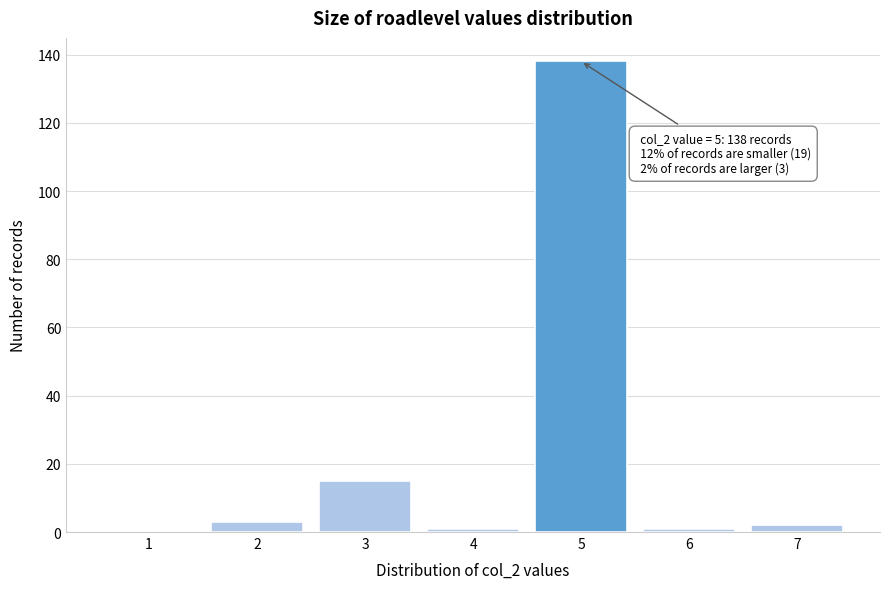

Reading left to right, list all the values displayed in this chart.

1=0	2=3	3=15	4=1	5=138	6=1	7=2